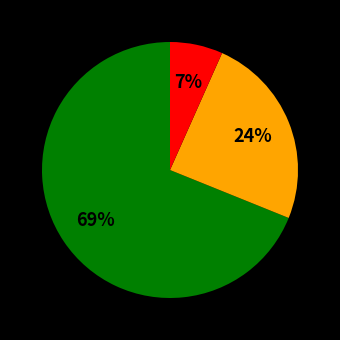

Is there any slice that represents more than half of the pie?

Yes